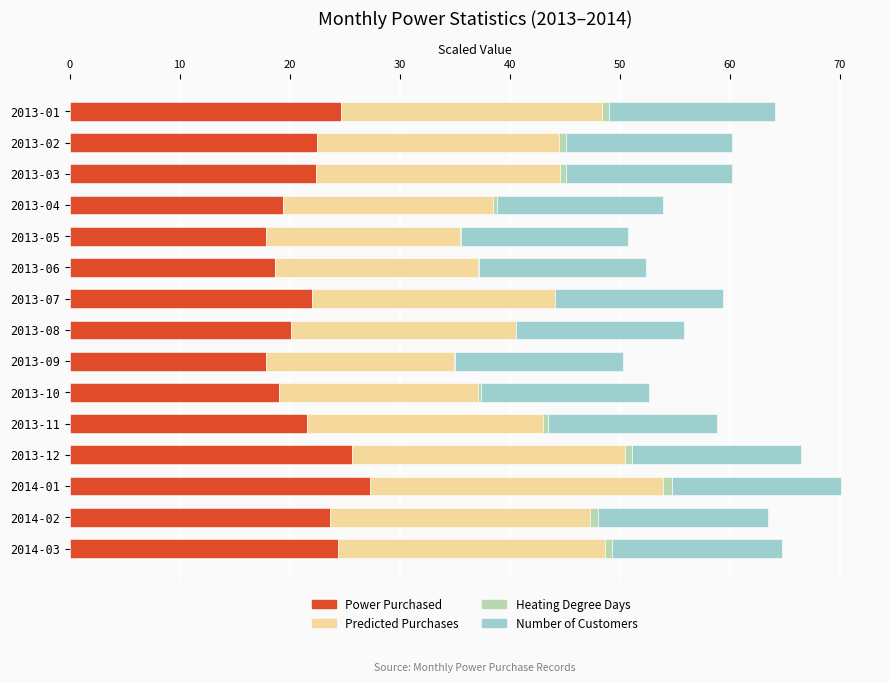

Is it true that Power Purchased equals 15.4 at 2013-12?

False